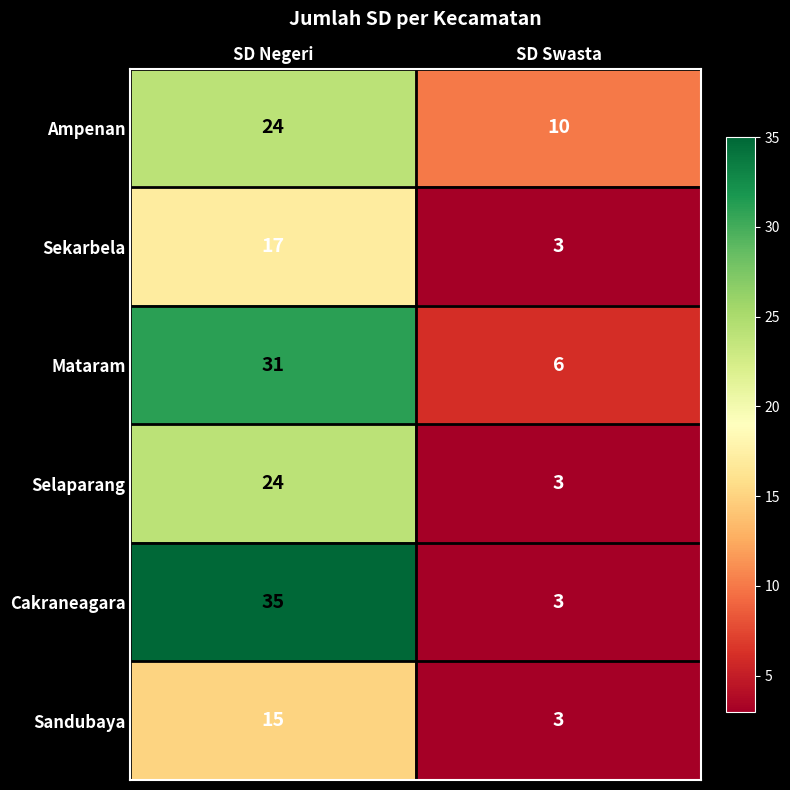

Rank the categories by Mataram value from highest to lowest.

SD Negeri, SD Swasta